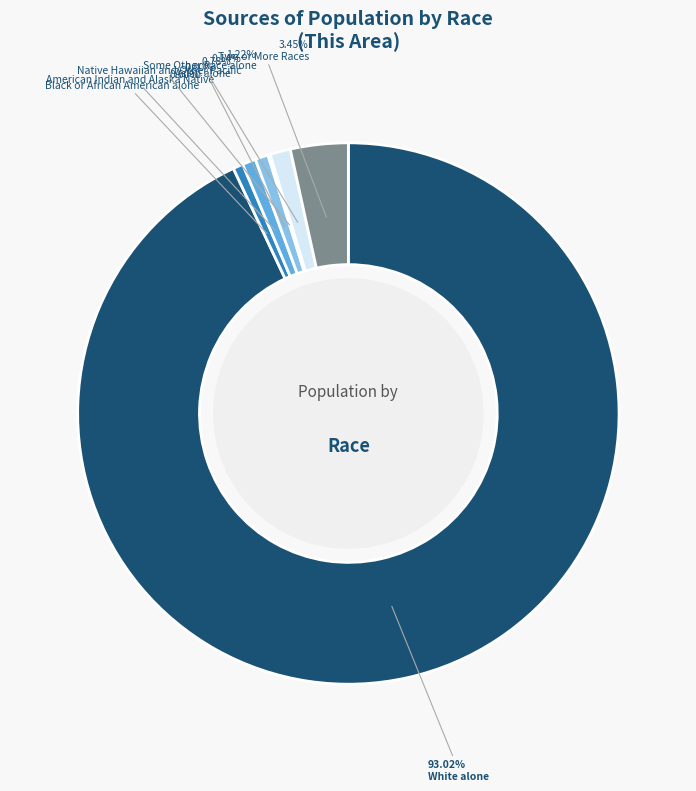

True or false: Two or More Races accounts for 3% of the total.

True